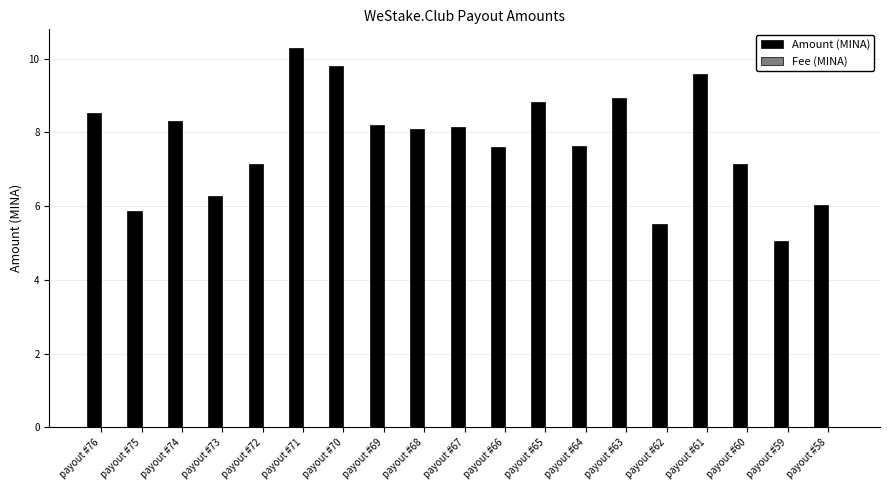

What is the maximum value shown in the chart?

10.3